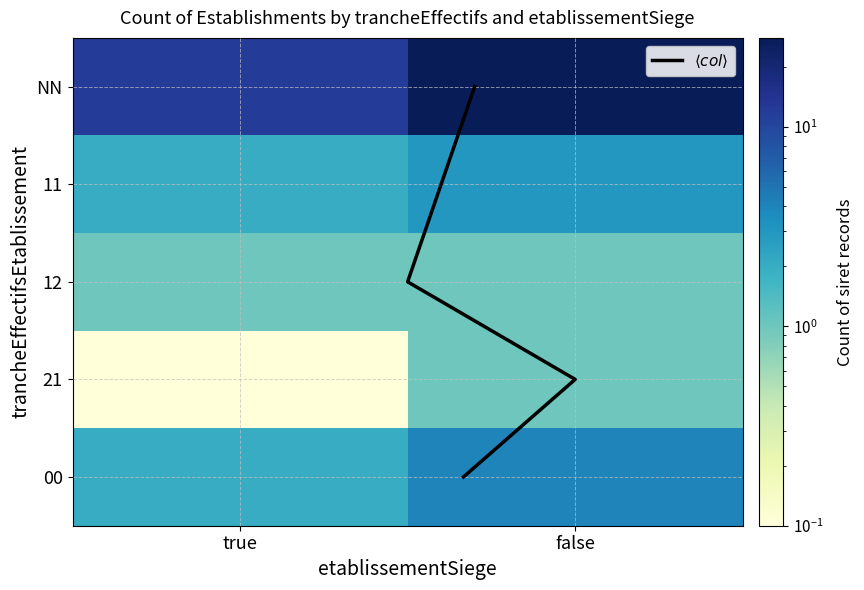

Rank the categories by value from highest to lowest.

NN_false, NN_true, 00_false, 11_false, 11_true, 00_true, 12_true, 12_false, 21_false, 21_true